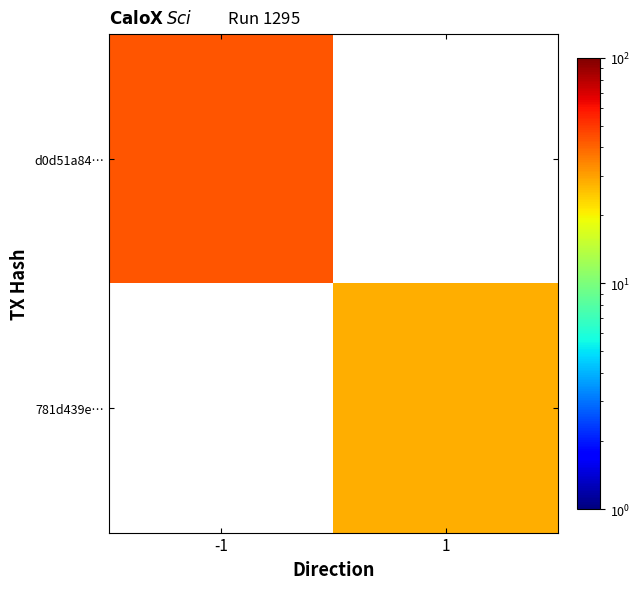

What is the minimum value for d0d51a84…?

43.0